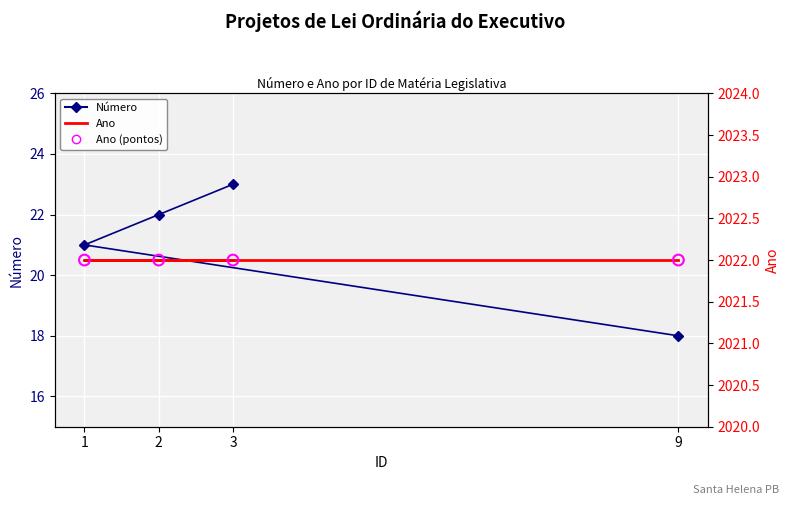

Which series has the largest total across all categories?

Ano